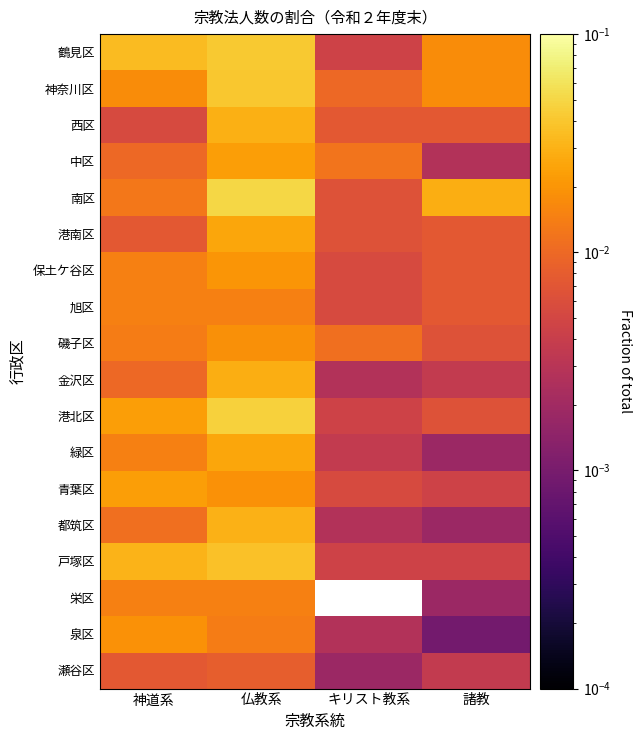

List the series in order of their peak value, highest first.

南区, 港北区, 鶴見区, 神奈川区, 戸塚区, 都筑区, 西区, 金沢区, 港南区, 緑区, 中区, 青葉区, 保土ケ谷区, 泉区, 磯子区, 旭区, 栄区, 瀬谷区